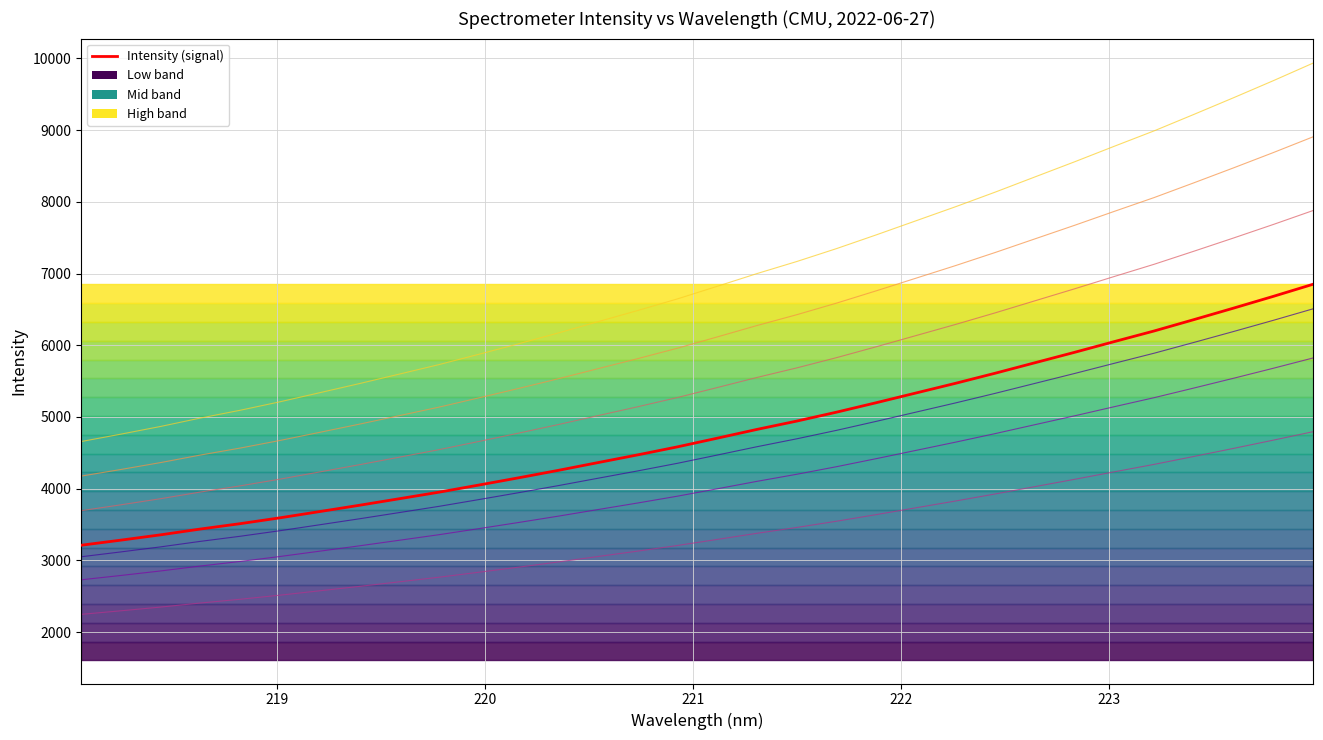

Which series has the largest total across all categories?

Intensity (signal)